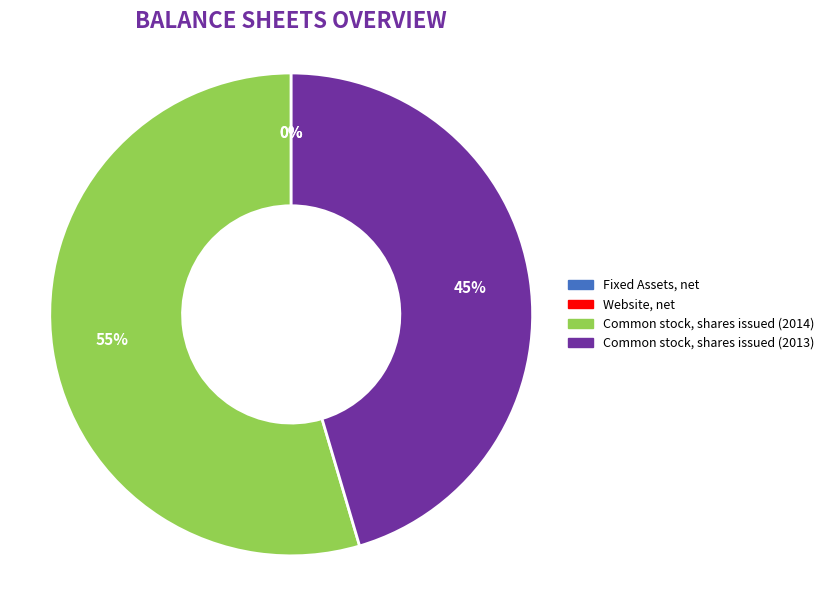

The Common stock, shares issued (2013) slice represents 45% of the pie. True or false?

True